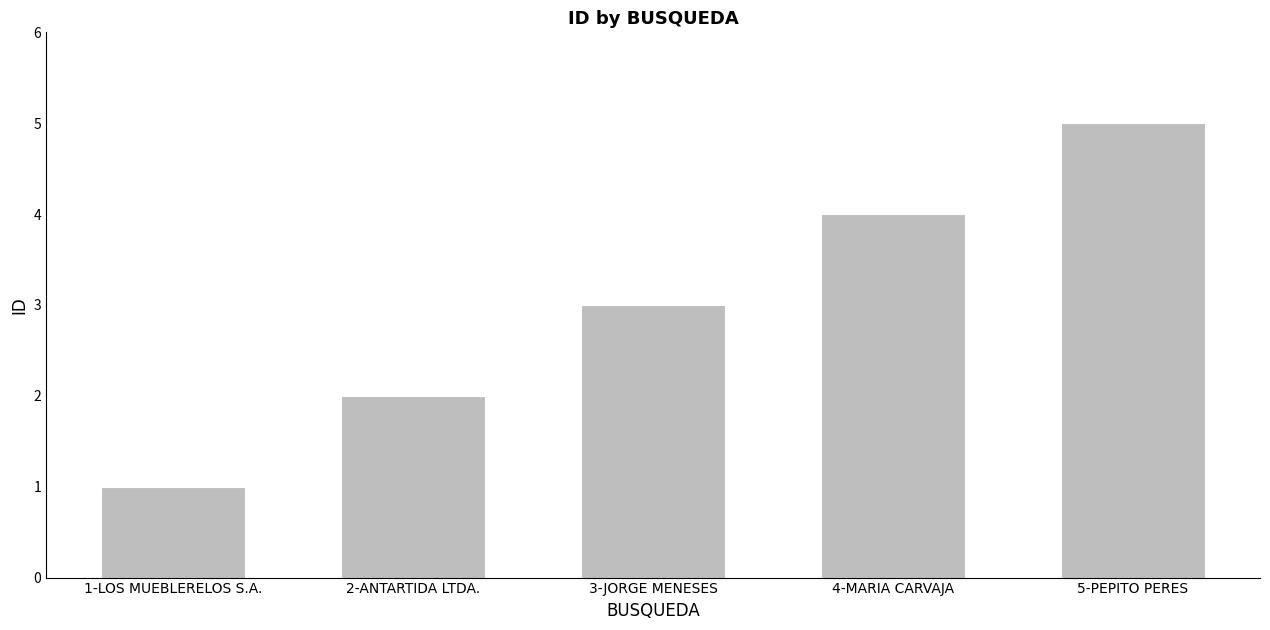

What is the smallest value displayed?

1